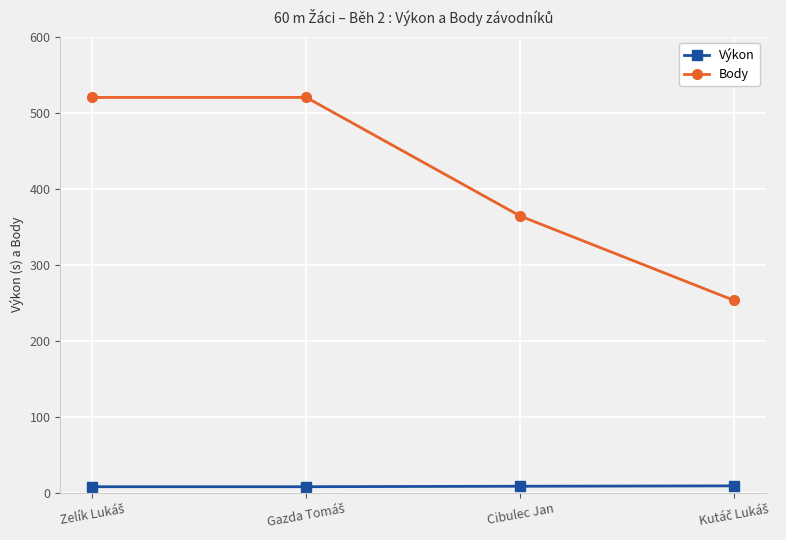

List the series in order of their overall mean, highest first.

Body, Výkon